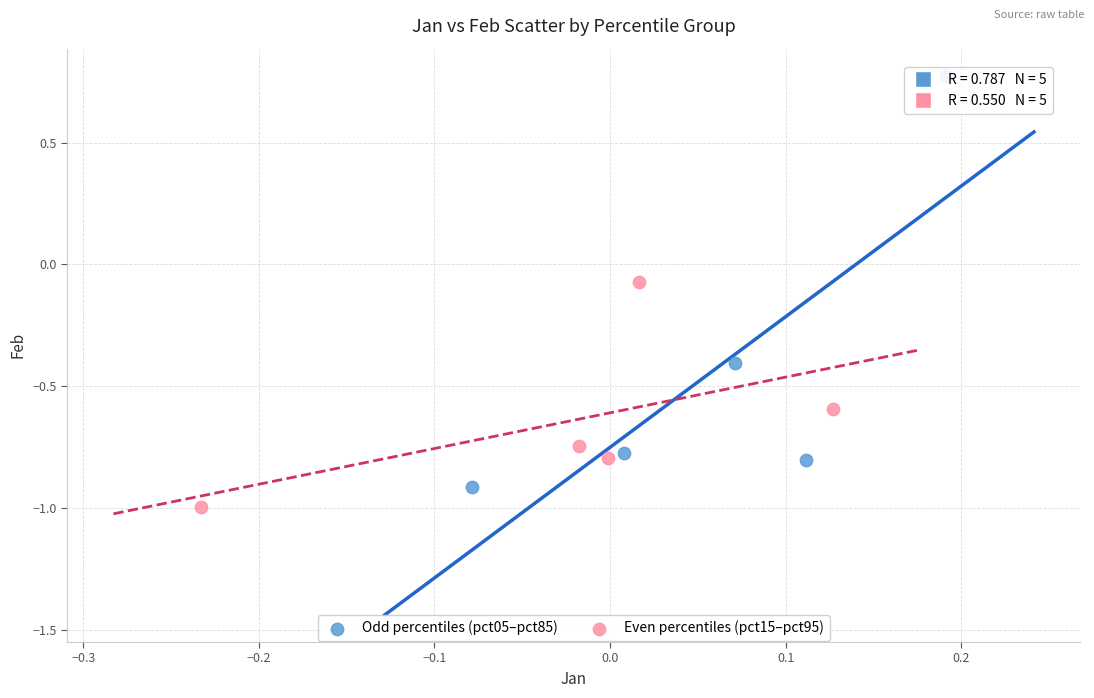

Which series has the widest spread of Y values?

Odd percentiles (pct05–pct85)